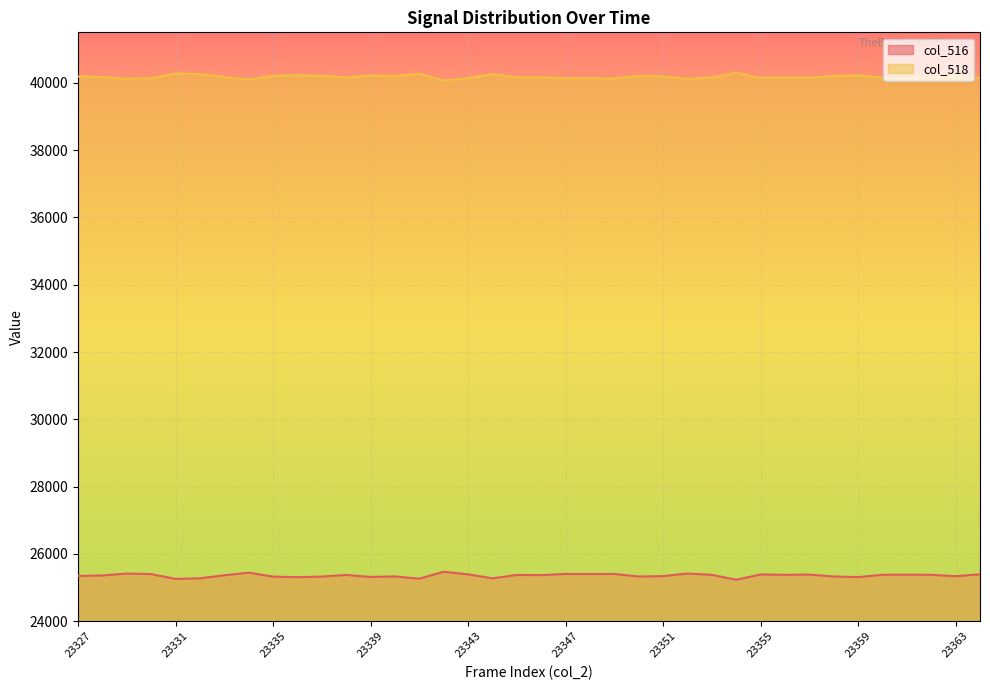

Where does the col_516 series first go above 25375?

23329